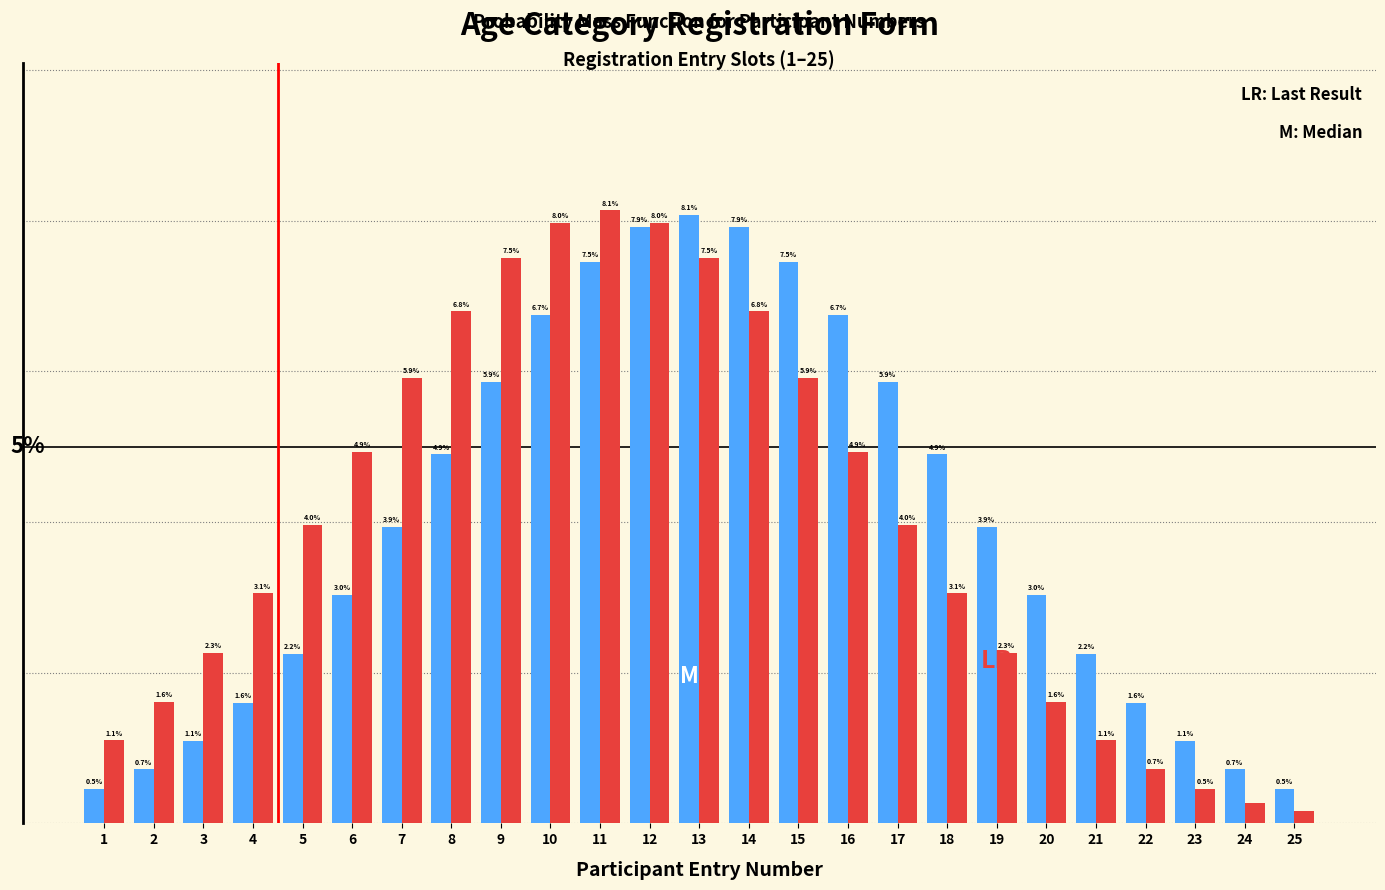

Does the chart contain stacked bars?

No